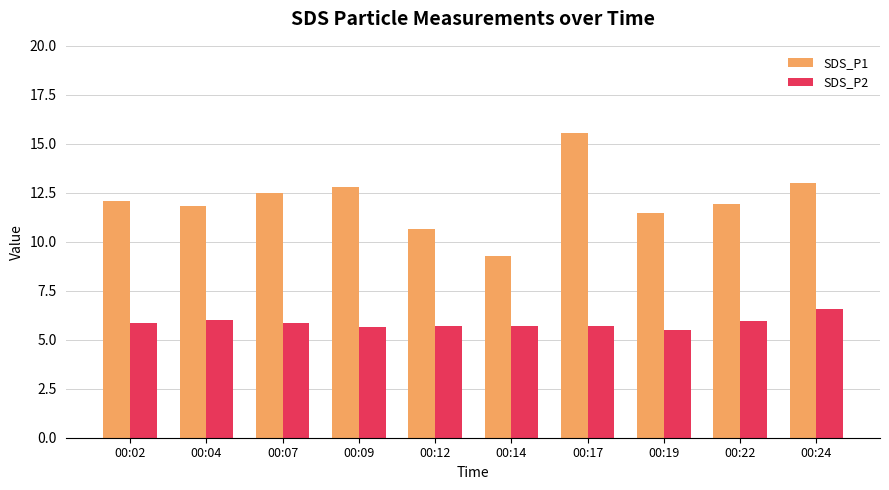

True or false: SDS_P1 has a value of 6.6 at 00:07.

False